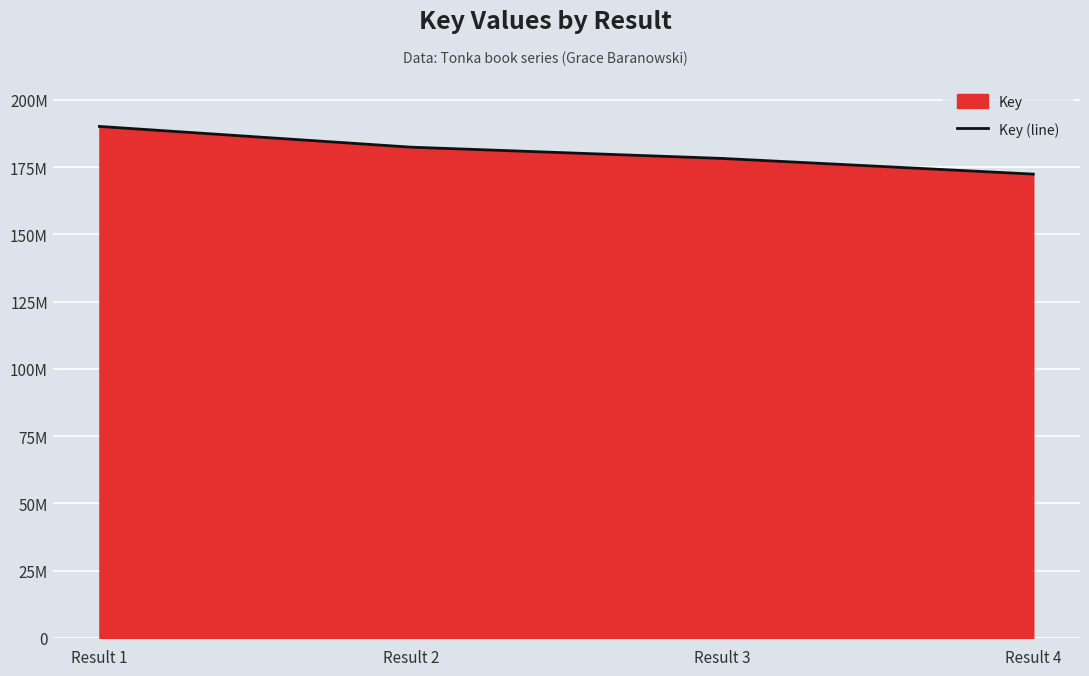

What is the ratio of the value at Result 4 to the value at Result 2?

0.9